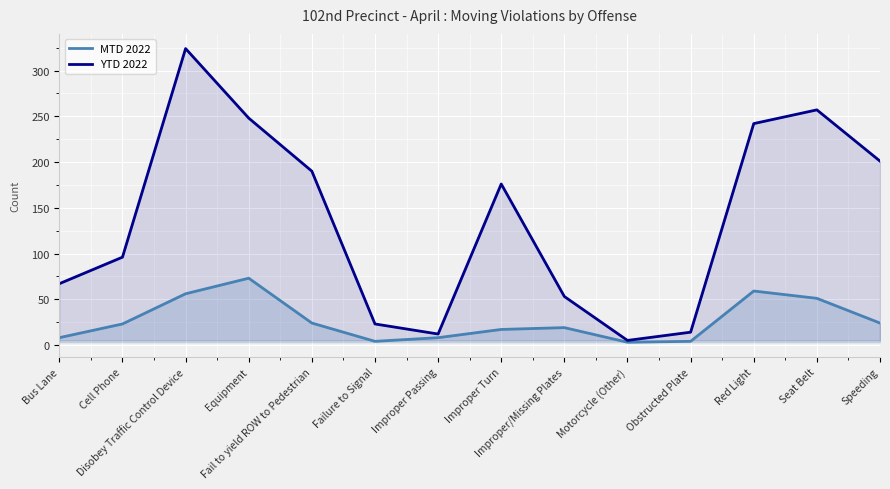

What is the sum of the MTD 2022 values at Seat Belt and Equipment?

124